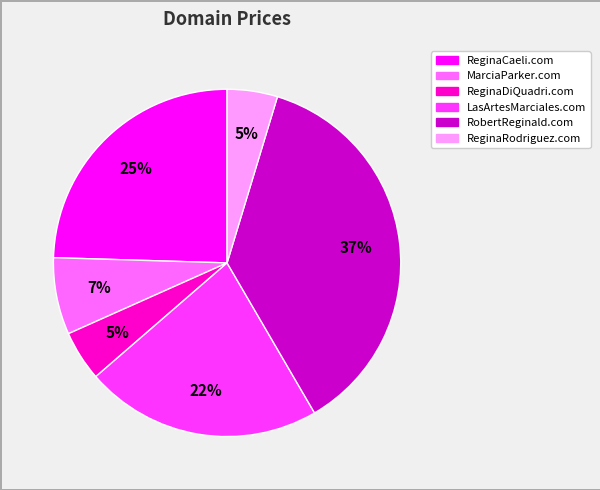

What is the ratio of the value at ReginaCaeli.com to the value at RobertReginald.com?

0.7